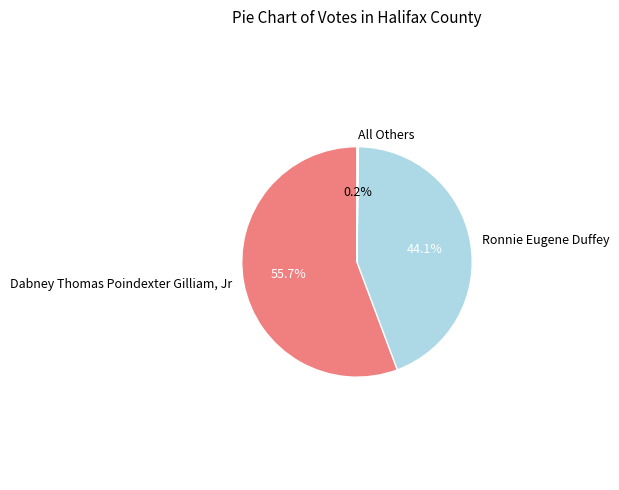

Which category has the biggest portion of the pie?

Dabney Thomas Poindexter Gilliam, Jr